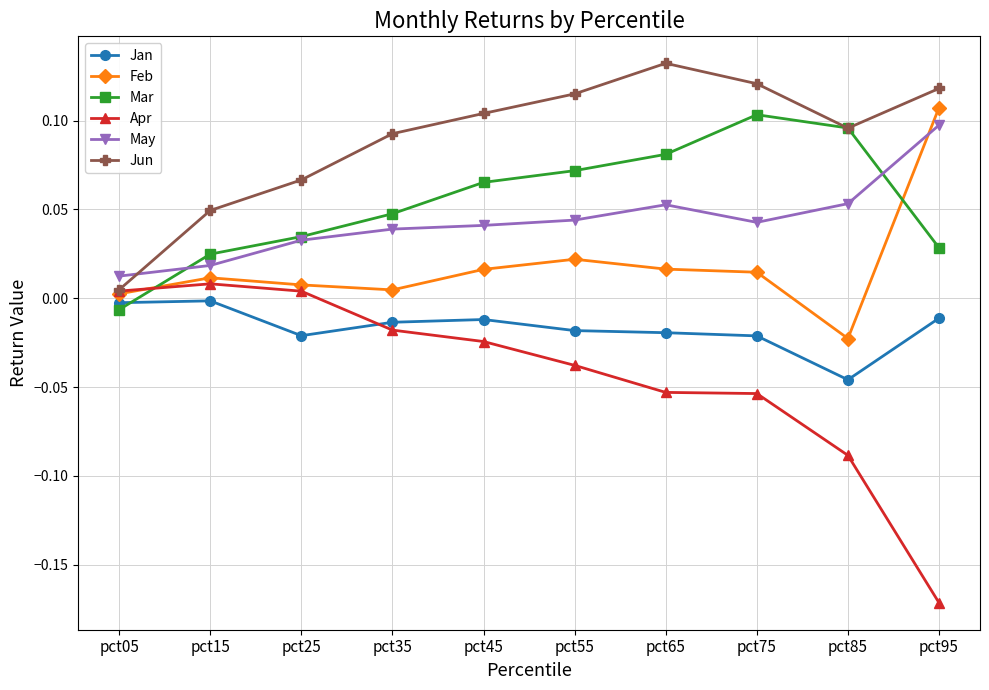

Count the number of data series in this chart.

6